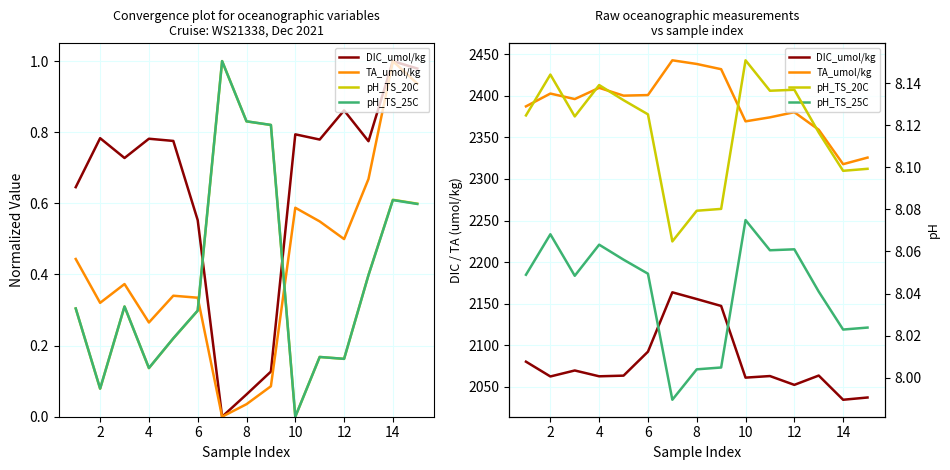

What is the difference between the maximum and minimum values in the pH_TS_20C series?

0.1